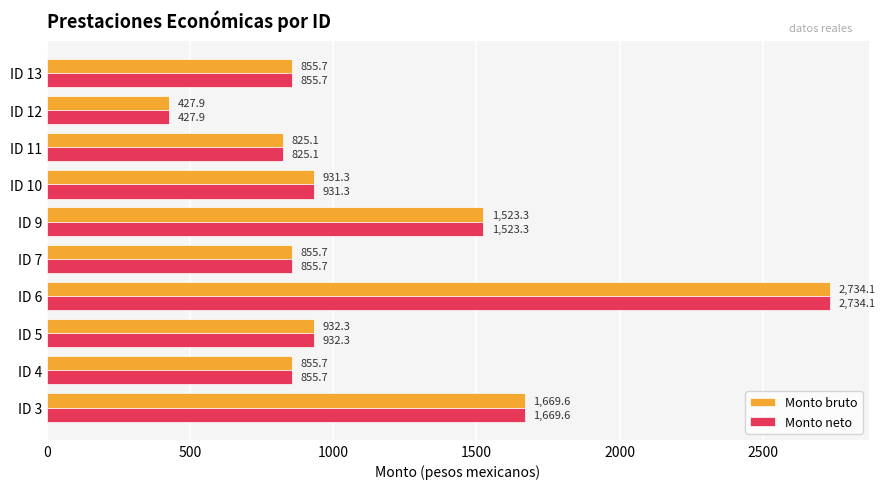

What is the difference between the Monto bruto values at ID 11 and ID 9?

698.2